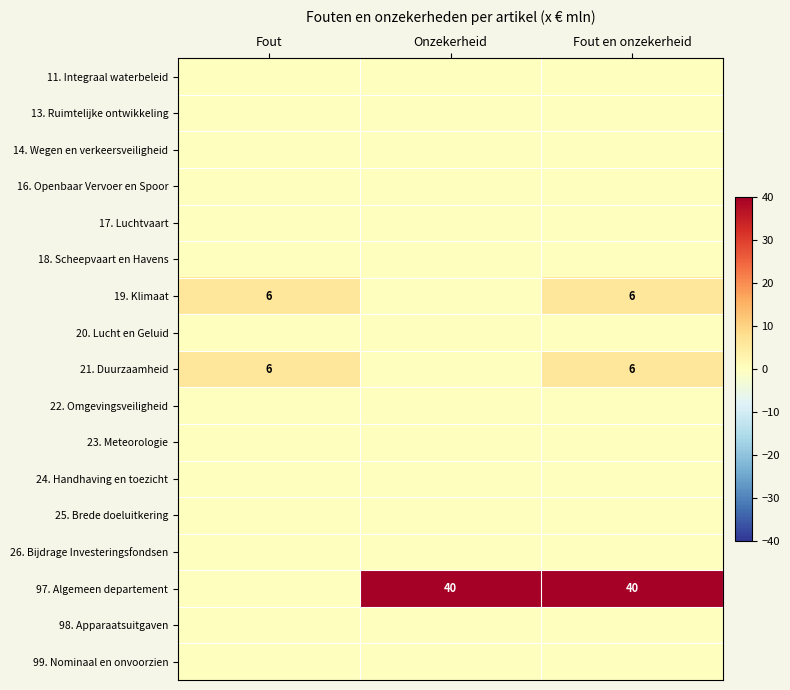

The 21. Duurzaamheid series shows 9 at Fout. True or false?

False